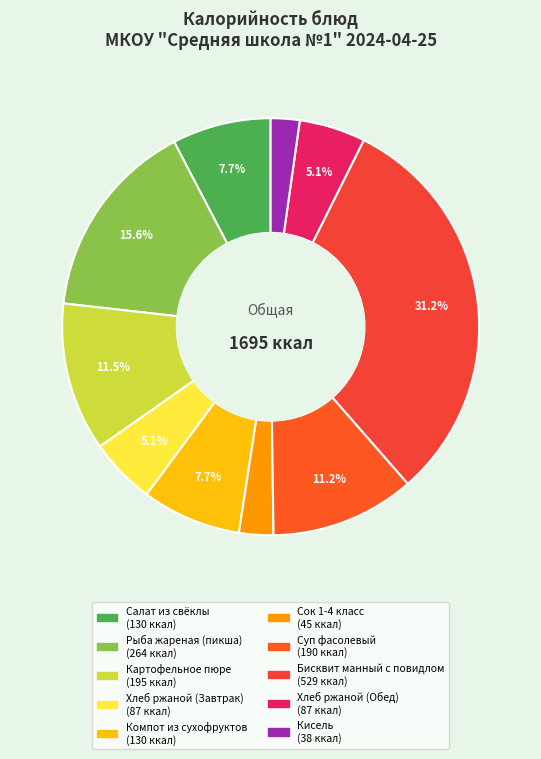

How many slices are in this pie chart?

10